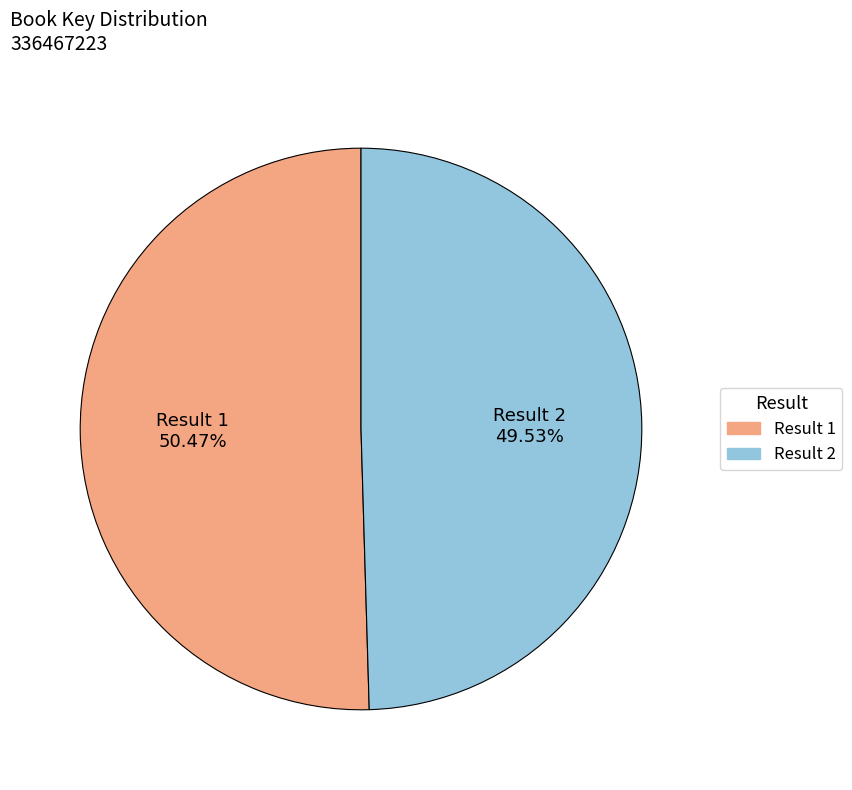

Is there a majority slice in this chart?

Yes